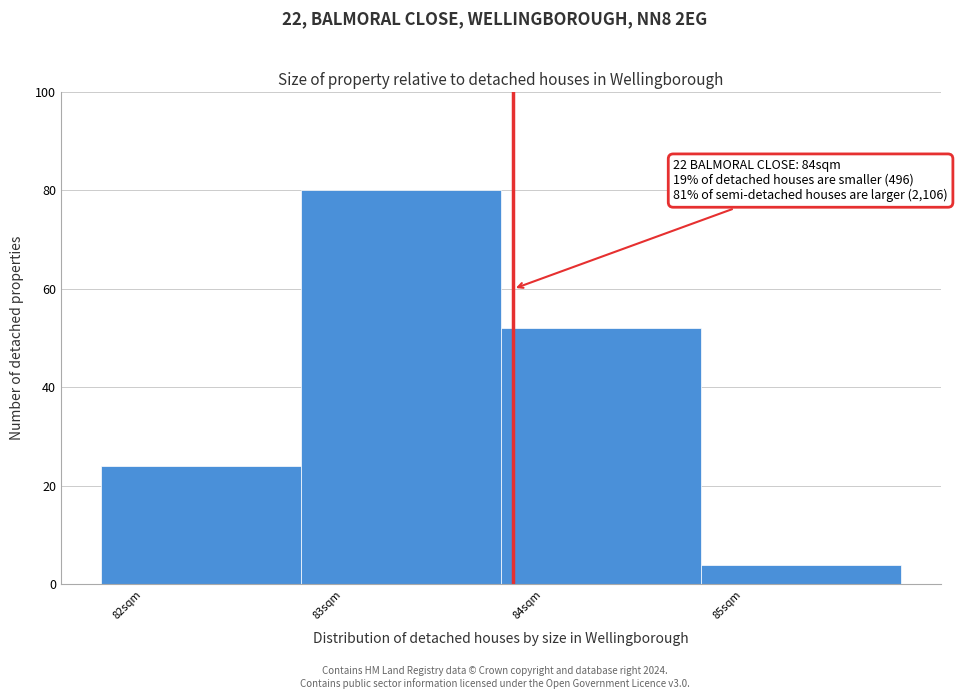

Over which range of the x-axis is the bar tallest?

82.79 to 83.79